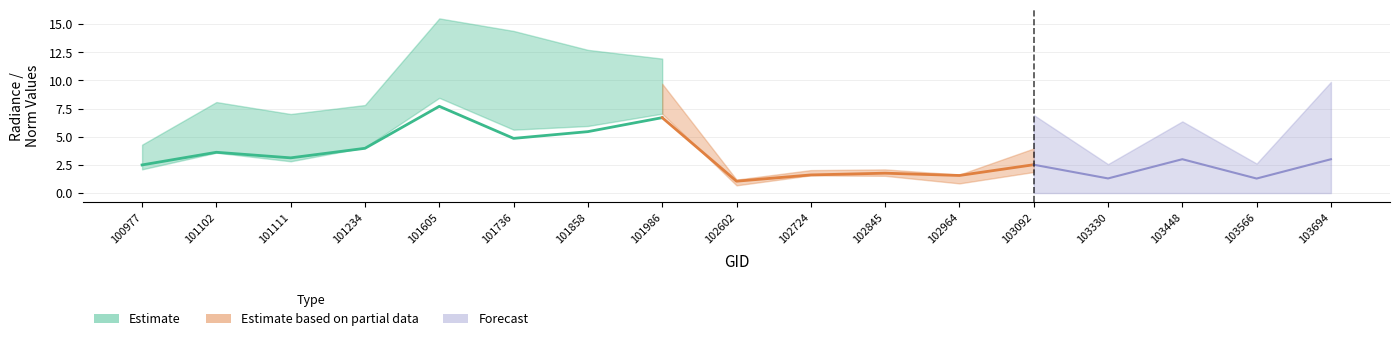

Does the chart have visible grid lines?

Yes